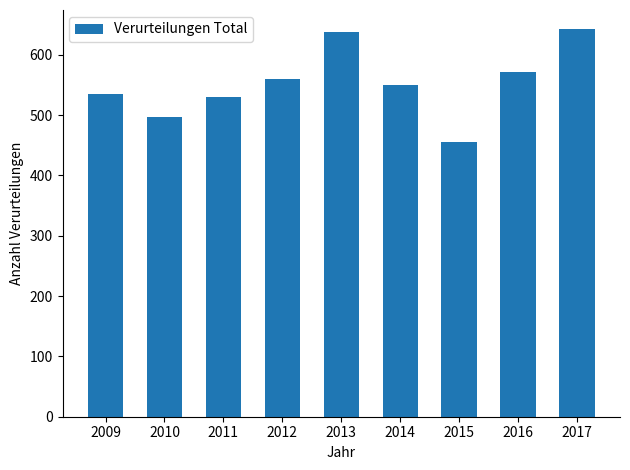

Reading left to right, list all the values displayed in this chart.

2009=535	2010=496	2011=530	2012=559	2013=638	2014=549	2015=455	2016=571	2017=642